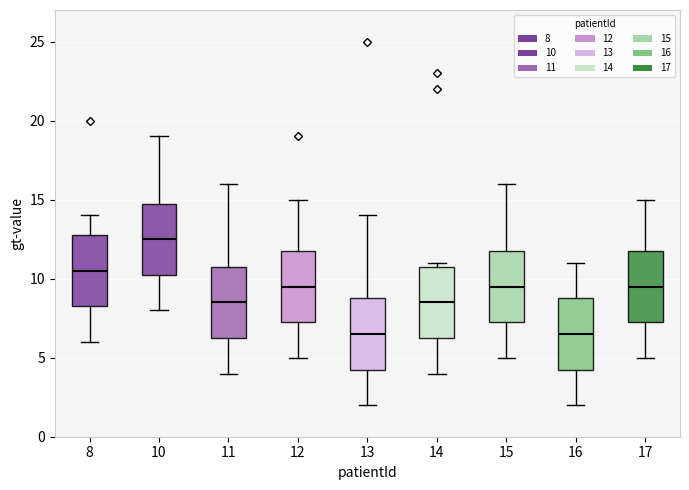

Reading left to right, read every box against the y-axis: the position of its median line, the range the box covers, and the ends of its whiskers. The values are not printed on the chart, so give them approximately, as read against the axis.

8: median 10.5, box 8.5 to 13.0, whiskers 6.0 to 14.0
10: median 12.5, box 10.5 to 15.0, whiskers 8.0 to 19.0
11: median 8.5, box 6.5 to 11.0, whiskers 4.0 to 16.0
12: median 9.5, box 7.5 to 12.0, whiskers 5.0 to 15.0
13: median 6.5, box 4.5 to 9.0, whiskers 2.0 to 14.0
14: median 8.5, box 6.5 to 11.0, whiskers 4.0 to 11.0 (just above the box's upper edge)
15: median 9.5, box 7.5 to 12.0, whiskers 5.0 to 16.0
16: median 6.5, box 4.5 to 9.0, whiskers 2.0 to 11.0
17: median 9.5, box 7.5 to 12.0, whiskers 5.0 to 15.0